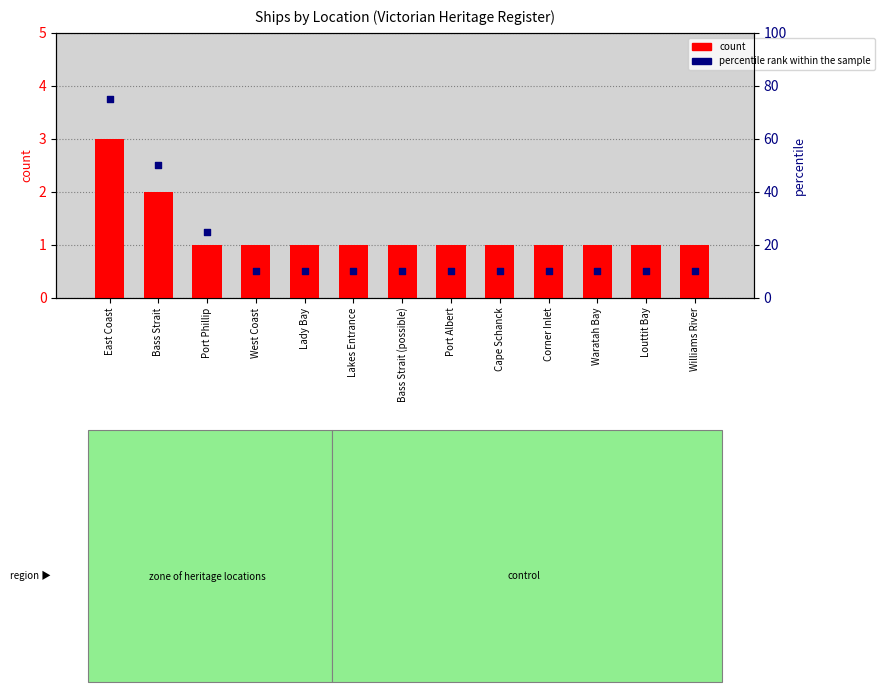

Which series contains the highest Y value?

percentile rank within the sample